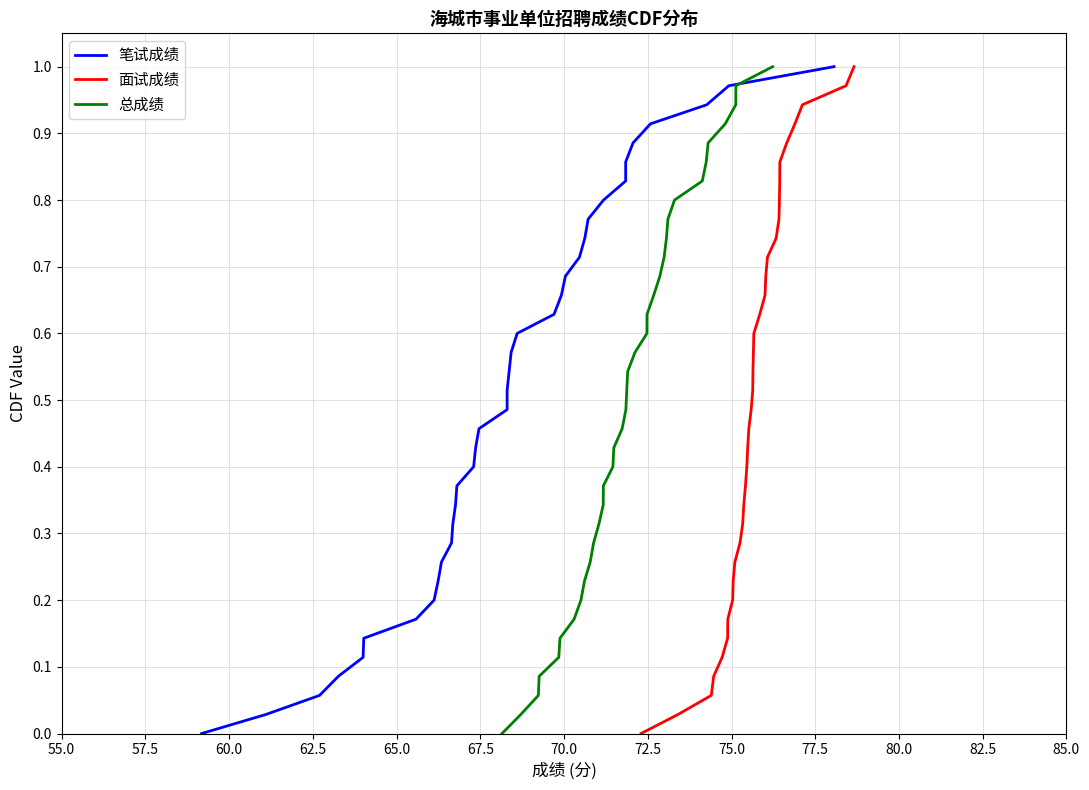

How many data points in 笔试成绩 are above 0?

35